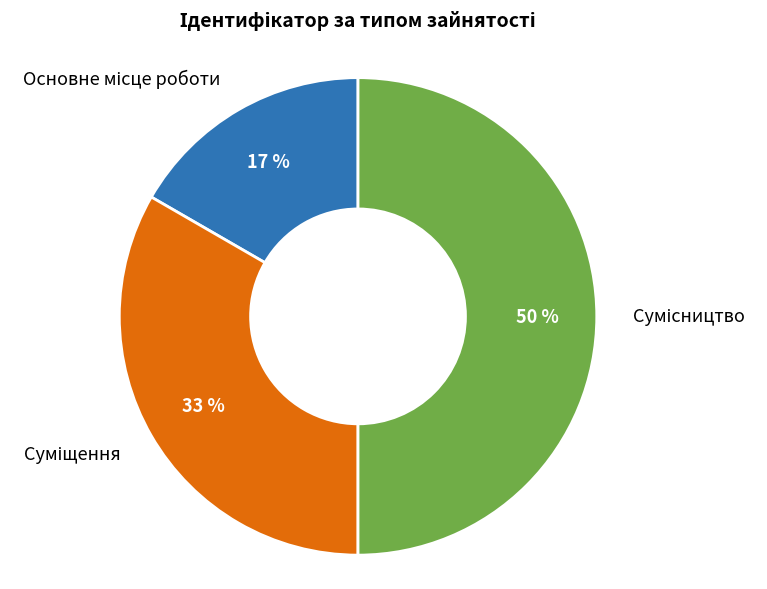

To the nearest percent, what is the difference between the largest and smallest slice percentages?

33%